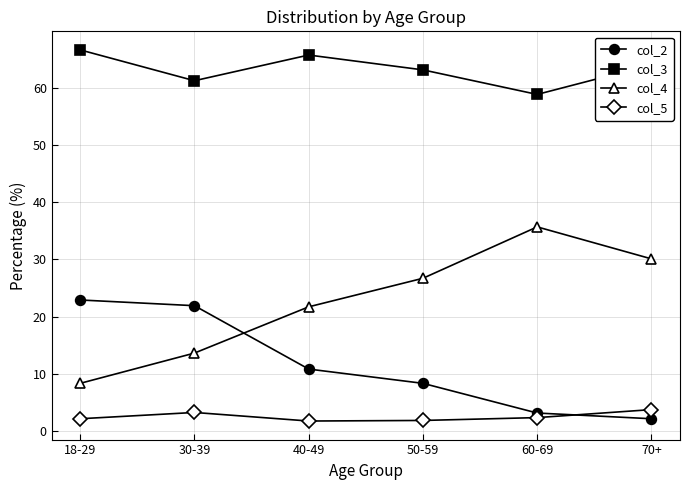

Is the value of col_5 at 18-29 greater than the value of col_3 at 40-49?

No